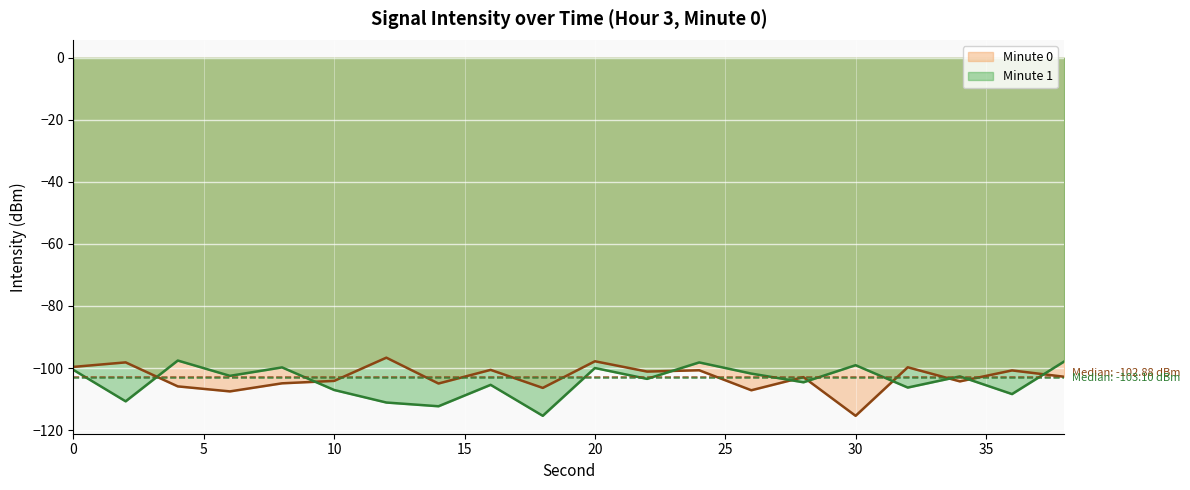

Count the number of categories in the chart.

20